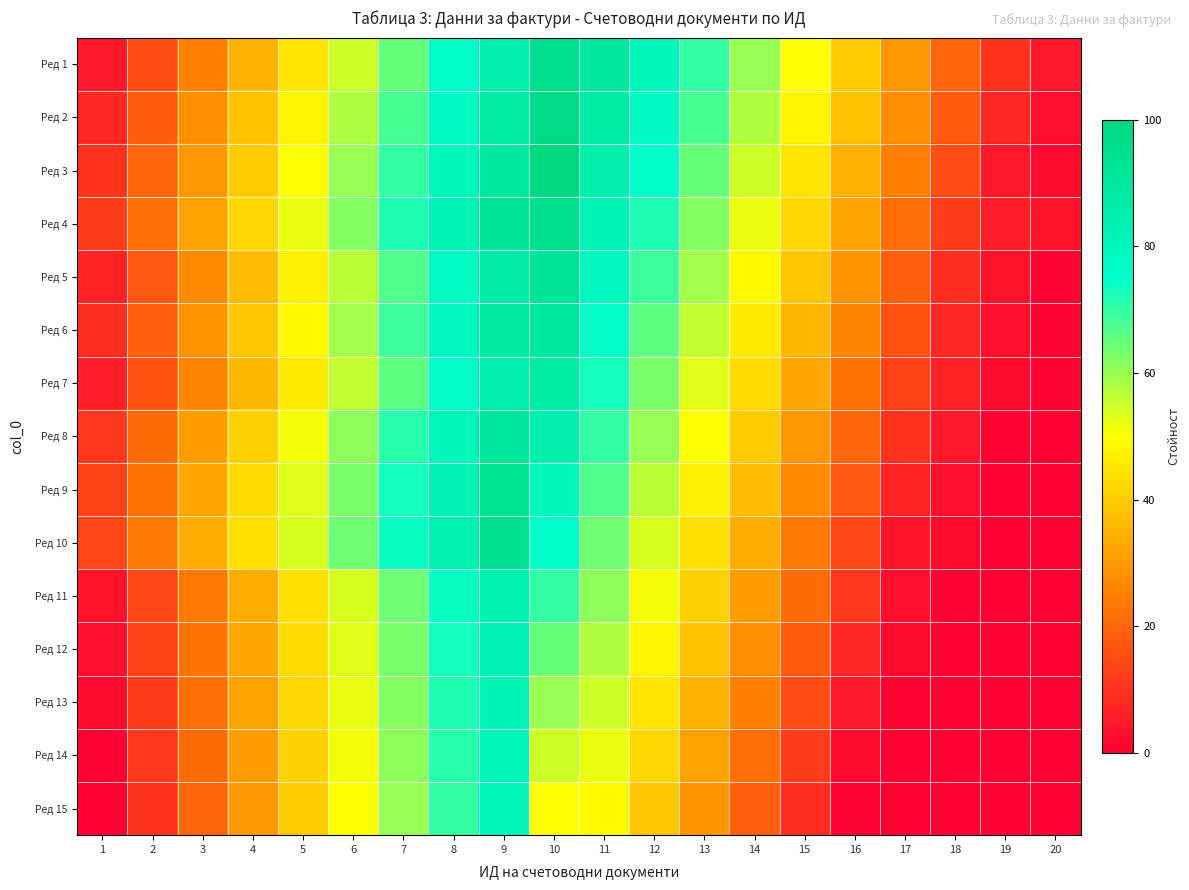

Which has a higher value, 20 or 4?

4